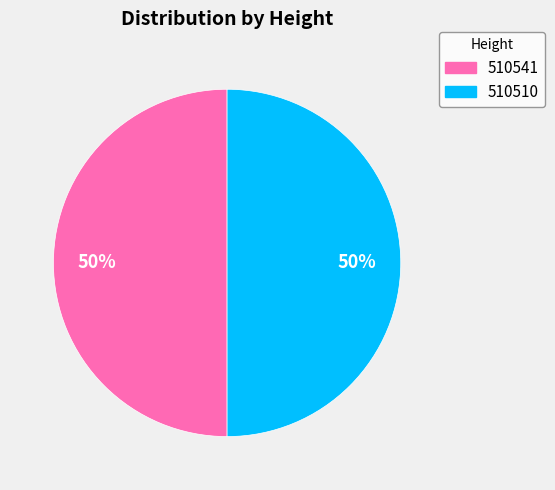

To the nearest percent, what percentage of the pie is 510510?

50%